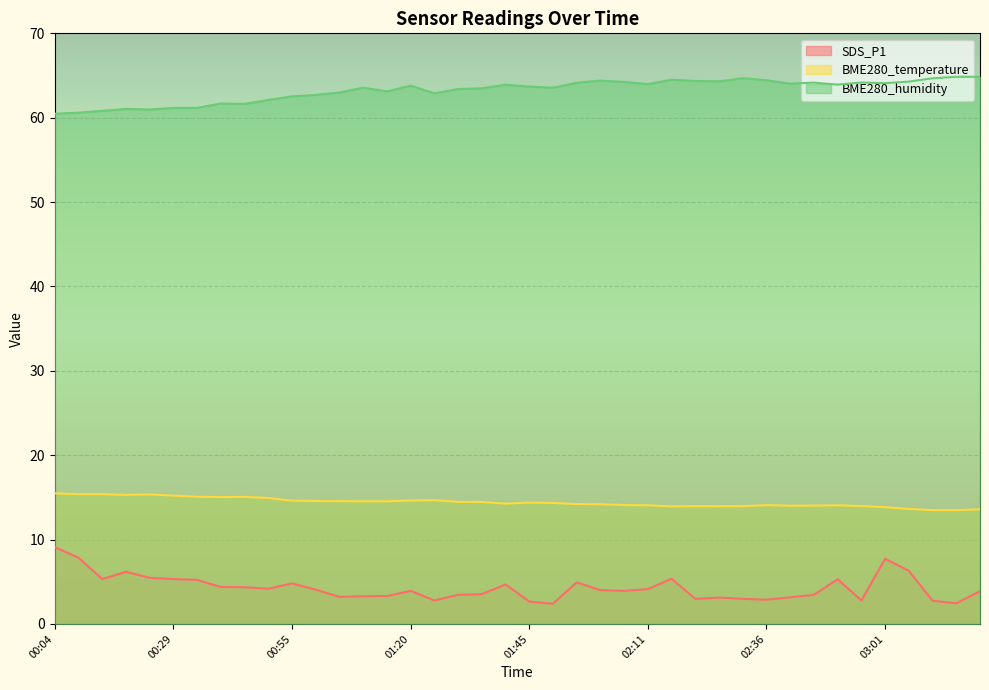

At which category does the chart reach its minimum across all series?

01:50